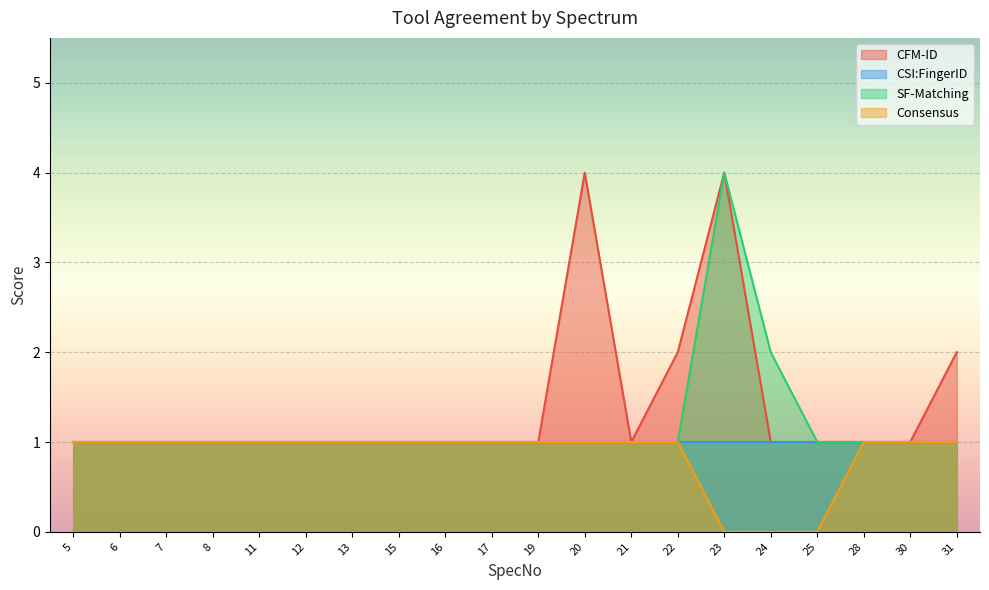

Is it true that SF-Matching equals 0 at 21?

False